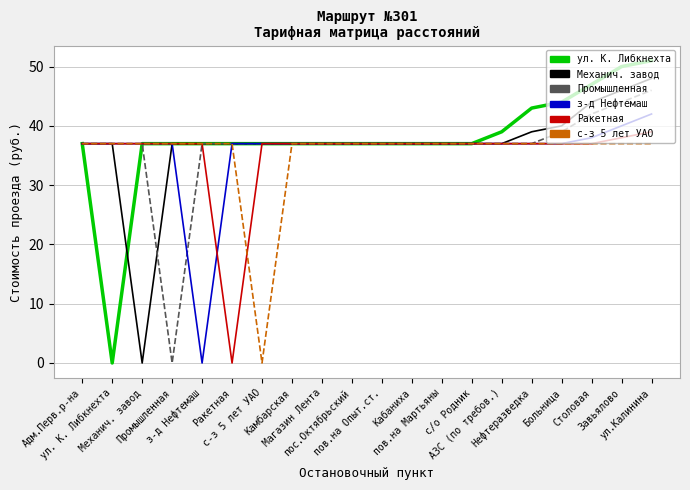

What is the maximum value shown in the chart?

51